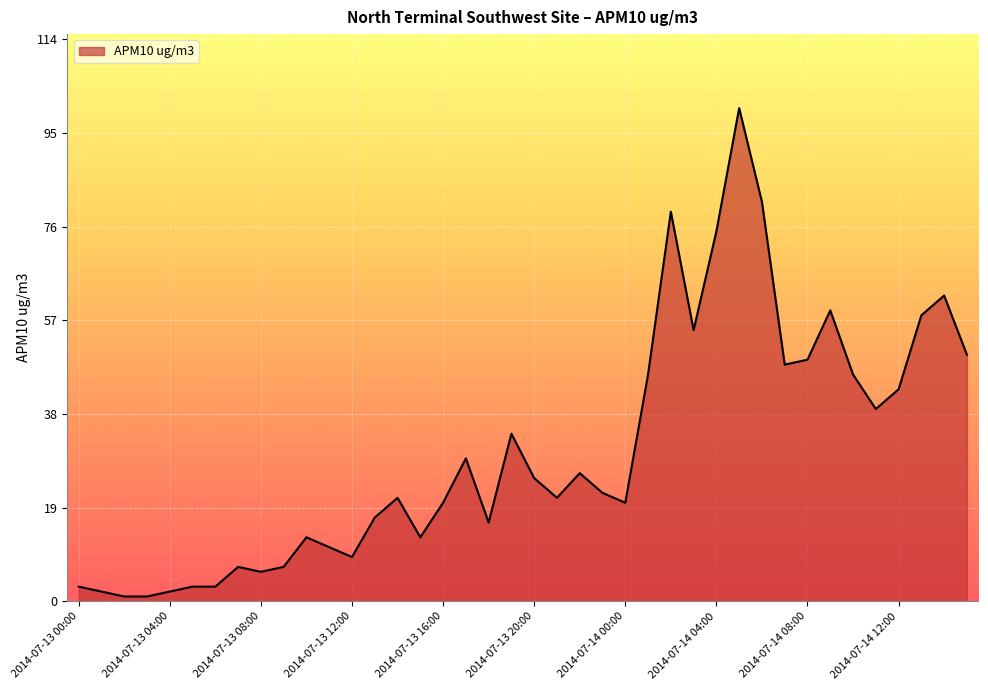

What is the average value?

31